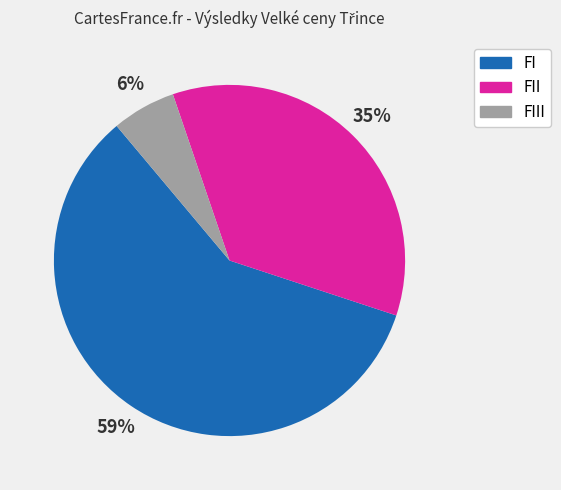

To the nearest percent, what is the average slice percentage?

33%